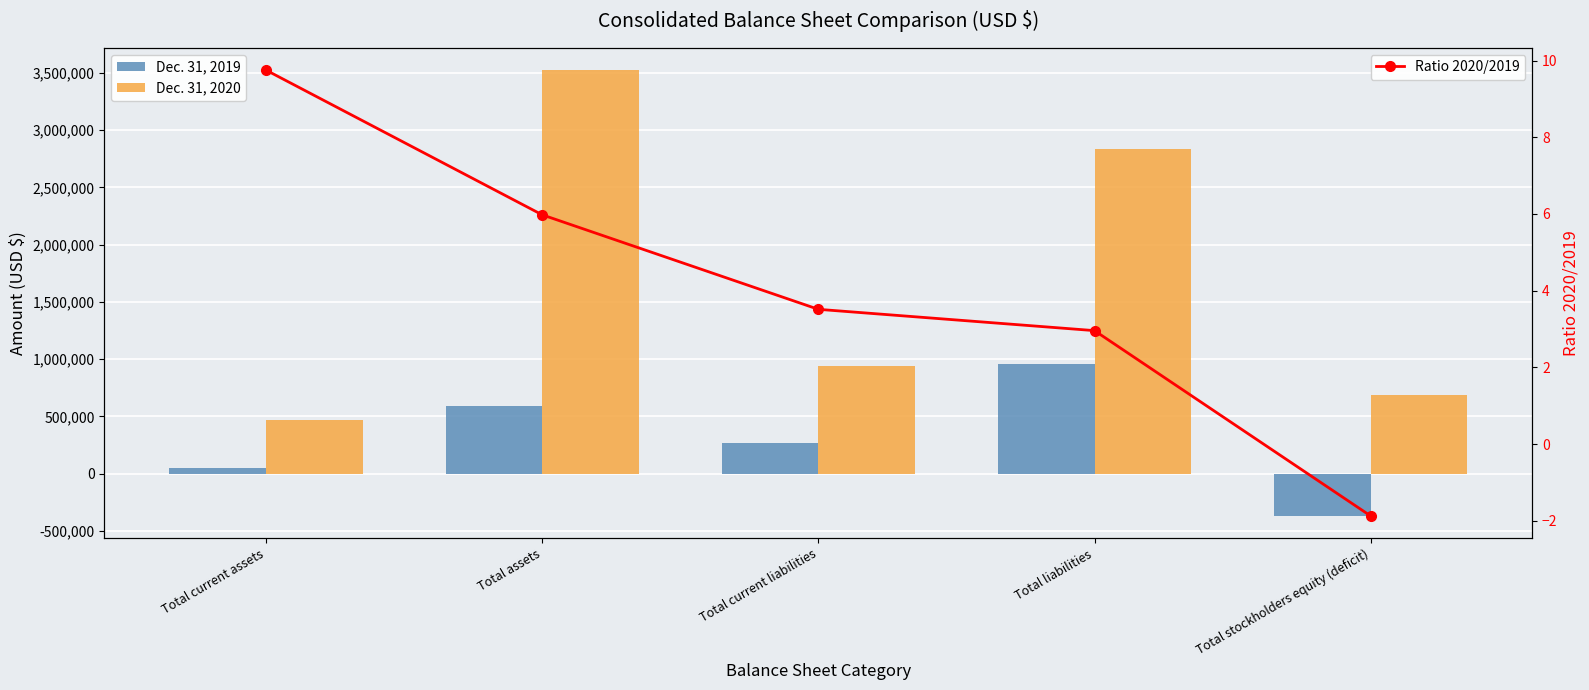

What is the value of the Dec. 31, 2019 bar at the 2nd from the left?

589253.0